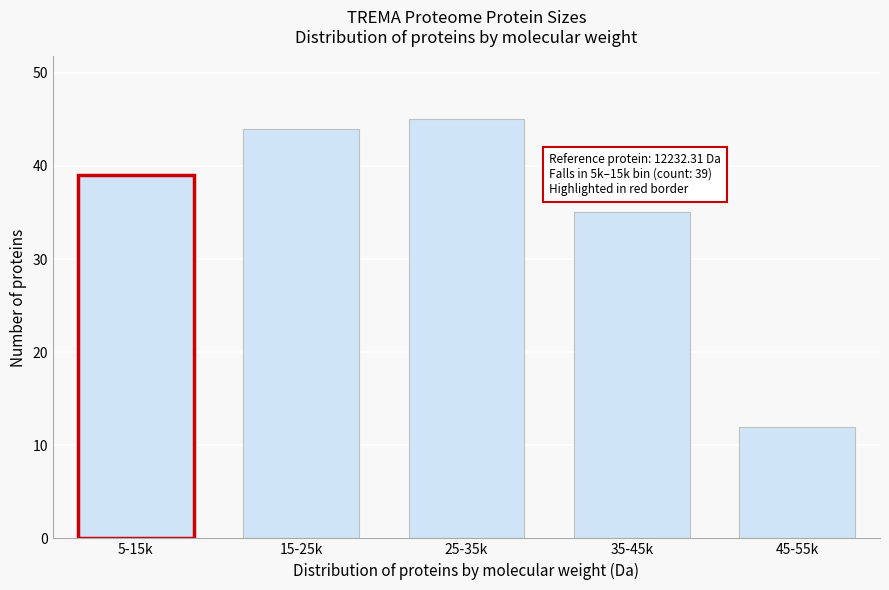

Reading right to left, list all the values displayed in this chart.

45-55k=12	35-45k=35	25-35k=45	15-25k=44	5-15k=39